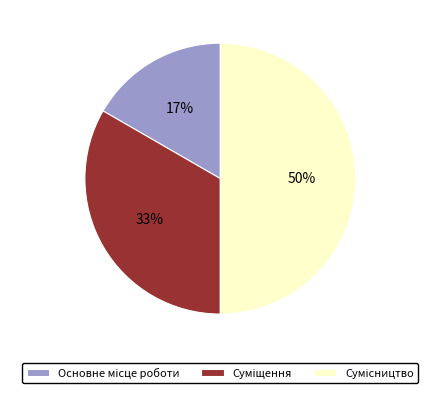

To the nearest percent, what is the average slice percentage?

33%